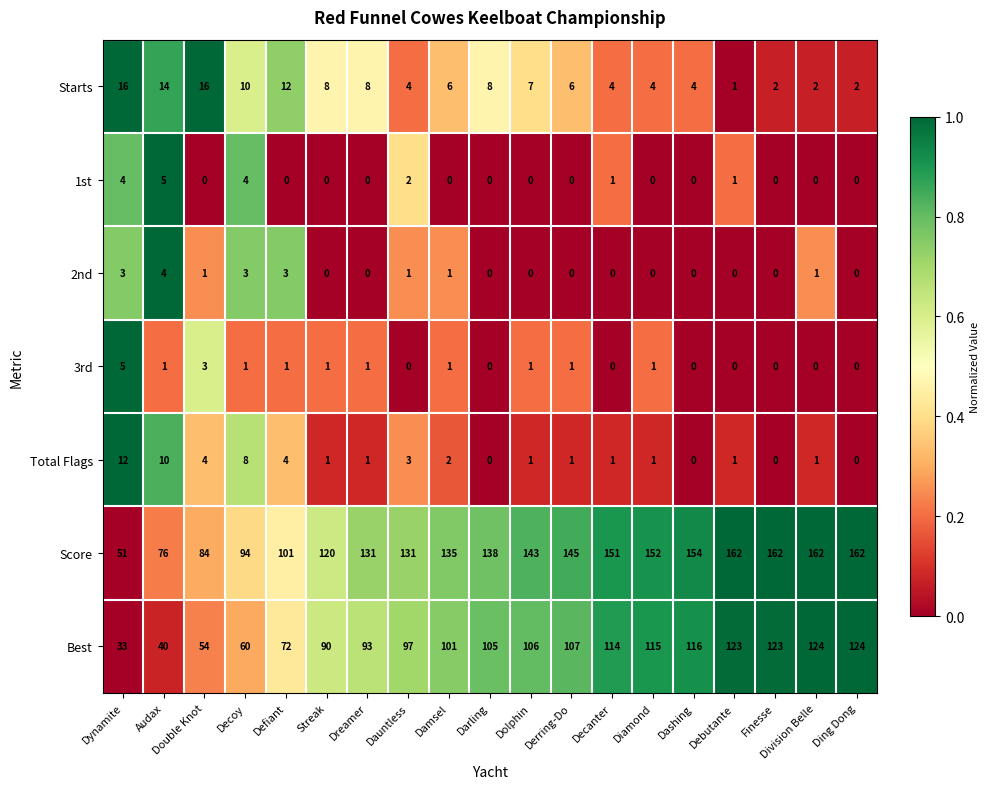

What is the maximum value shown in the chart?

162